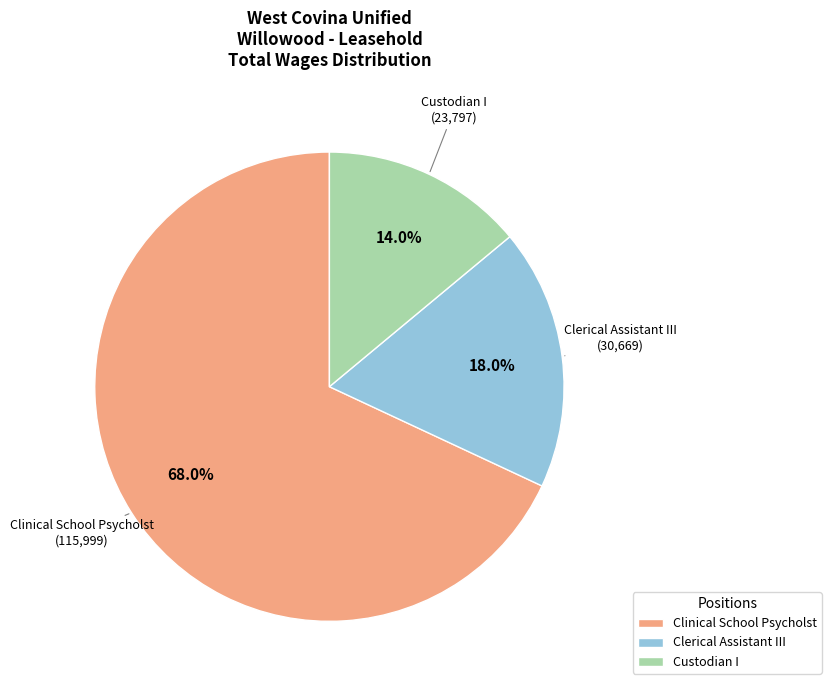

Rank the categories by value from highest to lowest.

Clinical School Psycholst, Clerical Assistant III, Custodian I